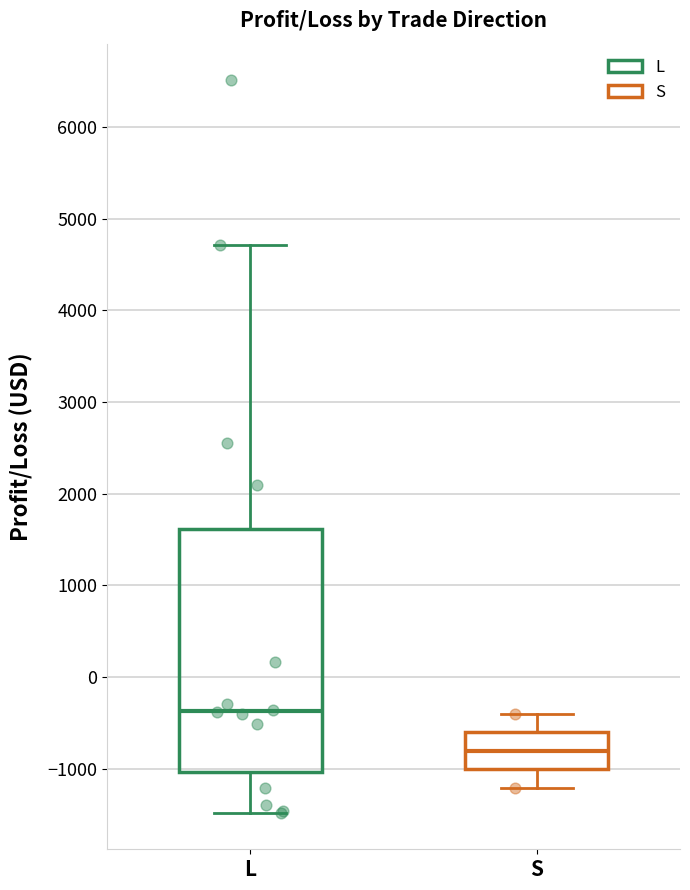

Reading left to right, transcribe this box plot: for each box, give where its median line is, the range the box spans, and where its two whiskers end, as read against the y-axis. The values are not printed on the chart, so give them approximately, as read against the axis.

L: median -400, box -1000 to 1600, whiskers -1500 to 4700
S: median -800, box -1000 to -600, whiskers -1200 to -400